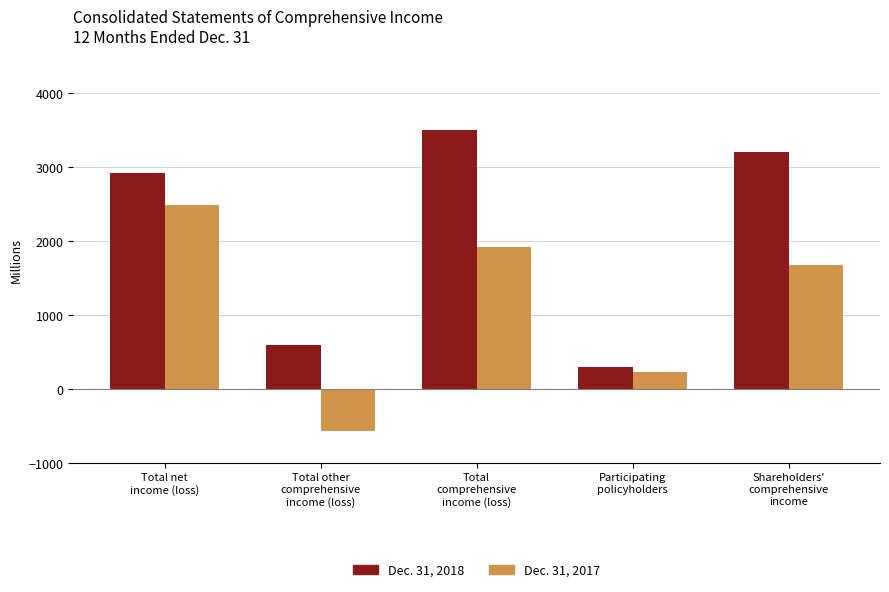

Where is Dec. 31, 2017 nearest to the value 959?

Participating
policyholders